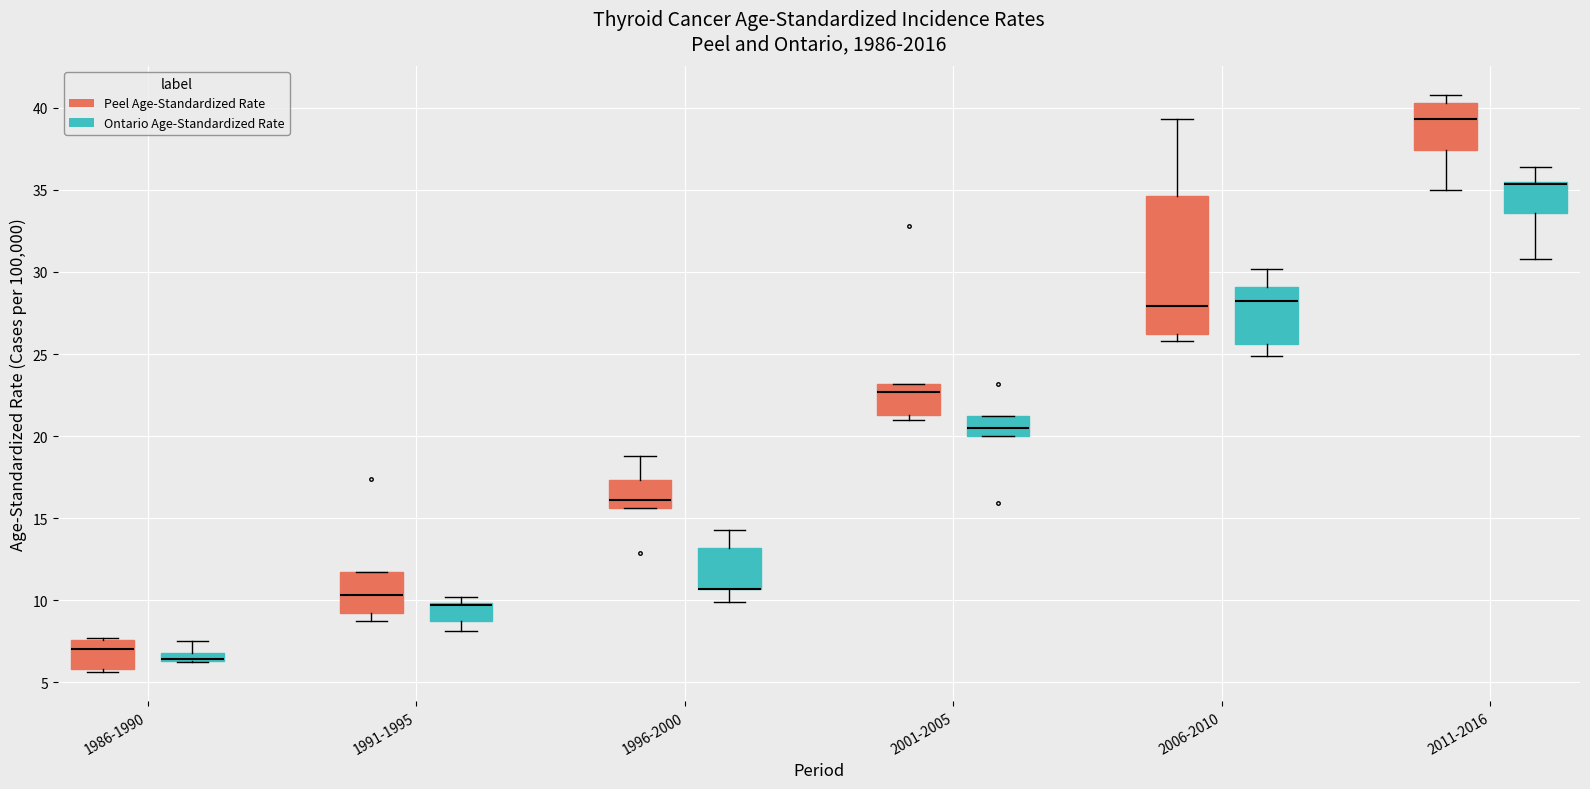

Where is the upper edge of the box for 1991-1995 (Peel Age-Standardized Rate) on the y-axis? The values are not printed on the chart, so give them approximately, as read against the axis.

11.5